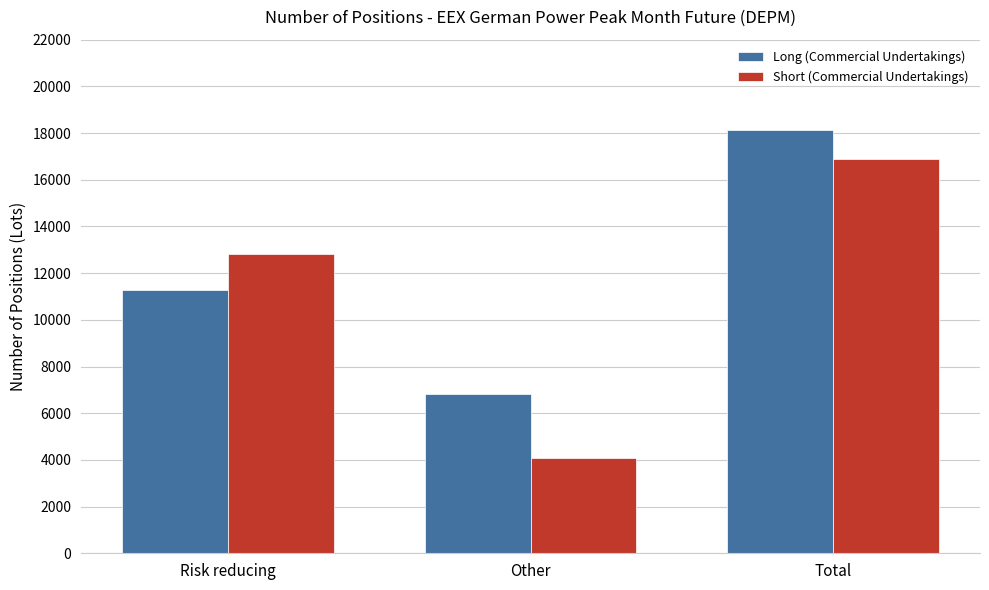

Which category has the lowest value in the Short (Commercial Undertakings) series?

Other